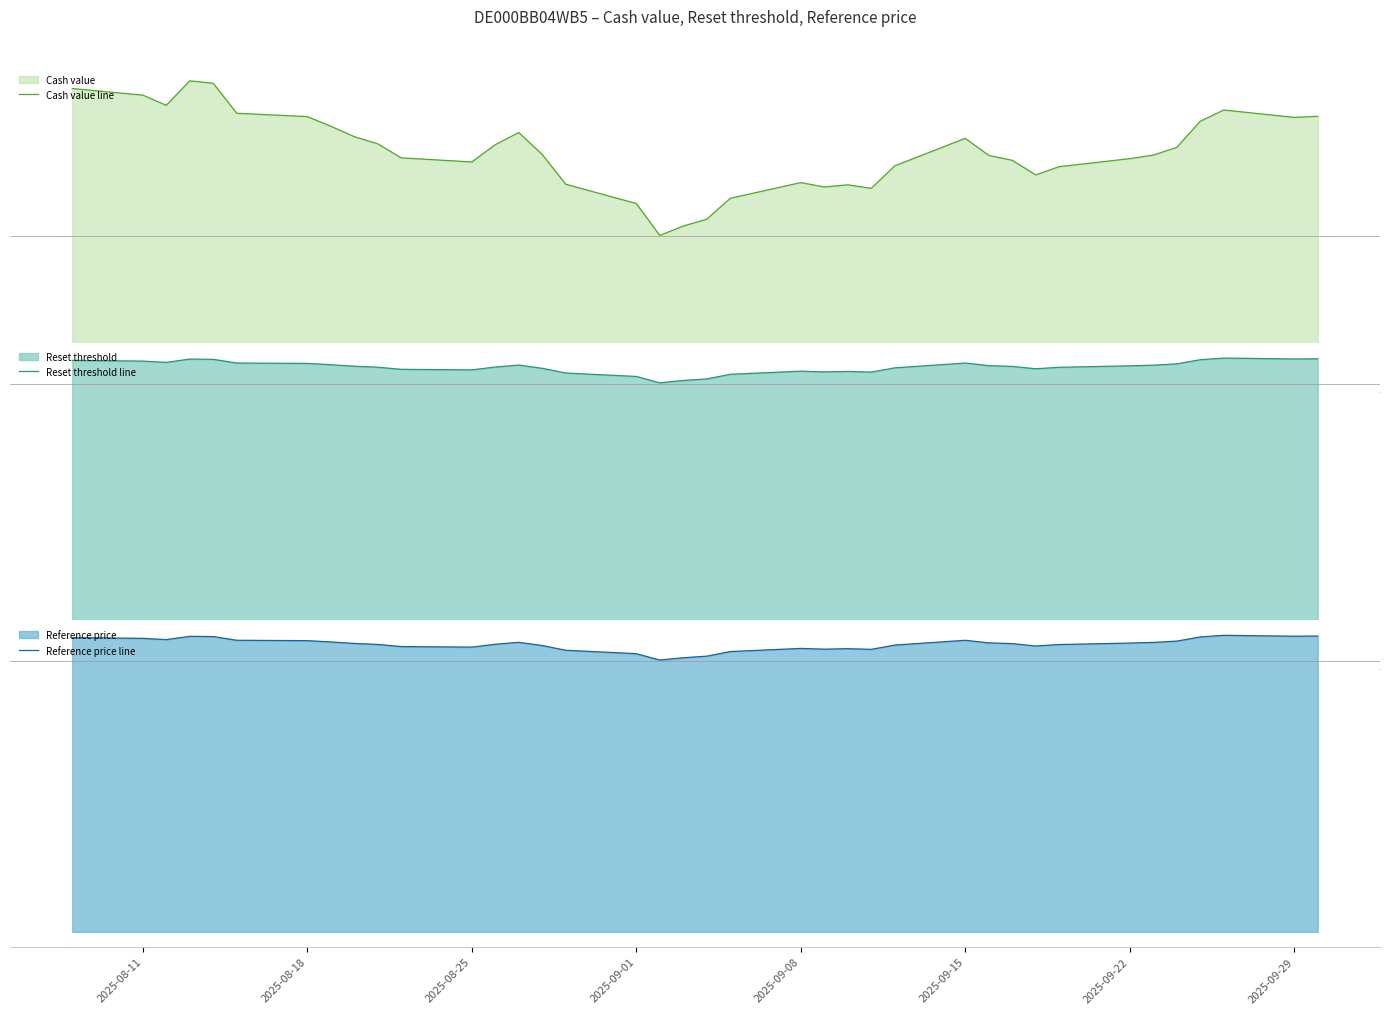

What is the highest value of the Cash value line series?

10.8